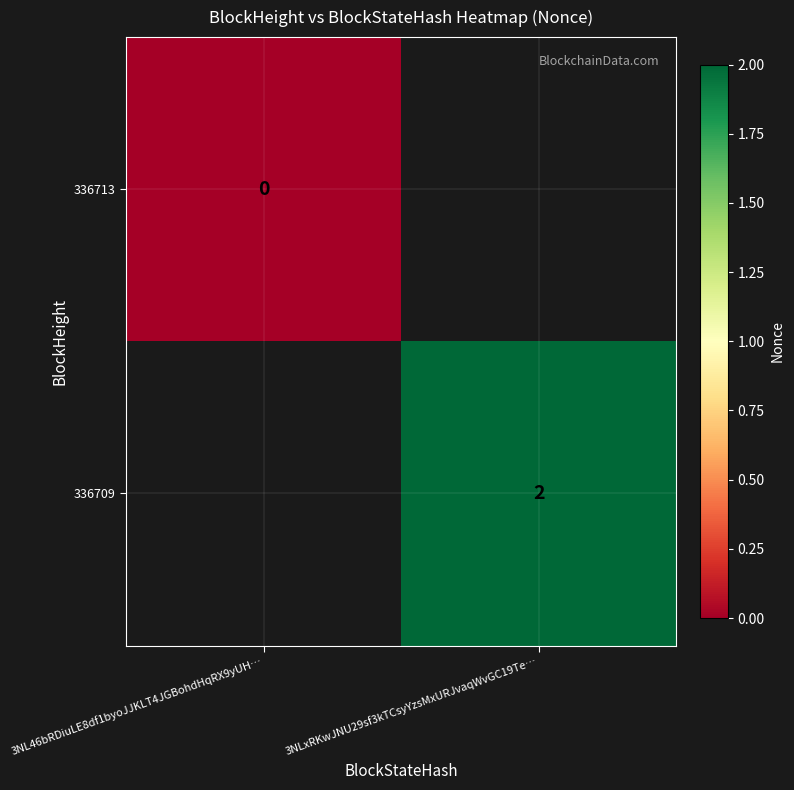

The 336709 series shows 3 at 3NLxRKwJNU29sf3kTCsyYzsMxURJvaqWvGC19Te…. True or false?

False